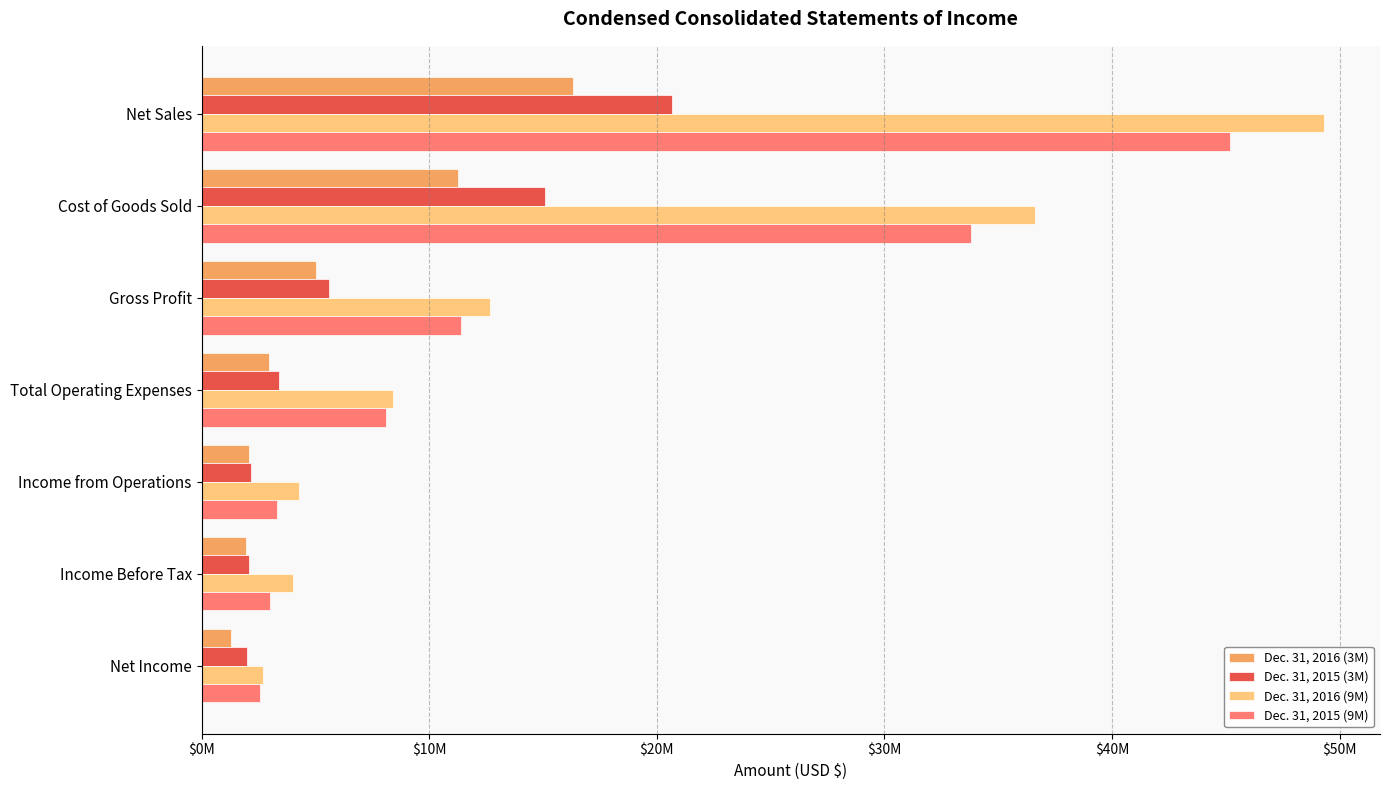

At how many categories does at least one series exceed 29047419?

2